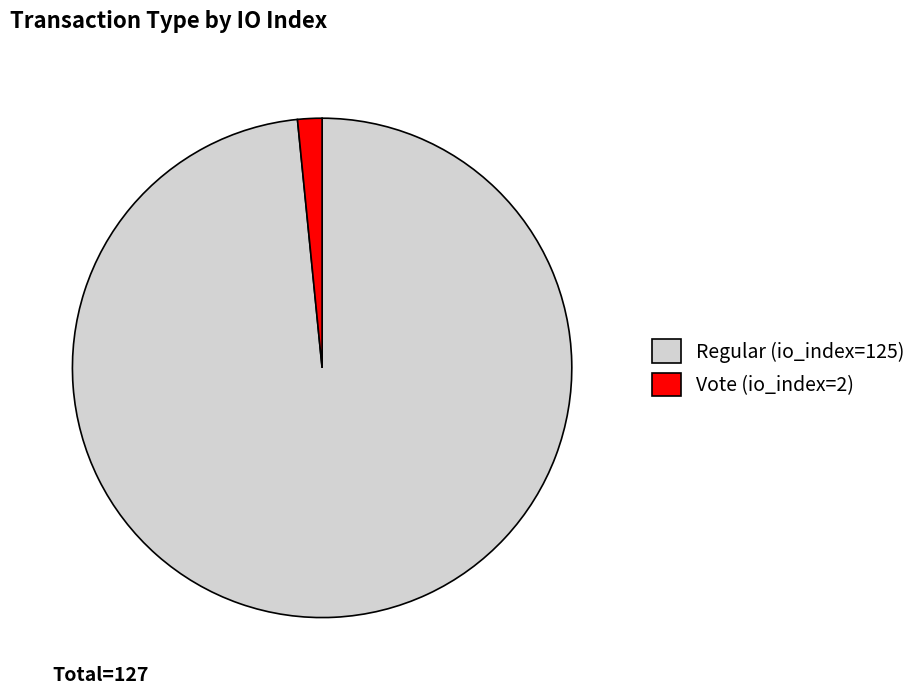

What is the majority slice?

Regular (io_index=125)